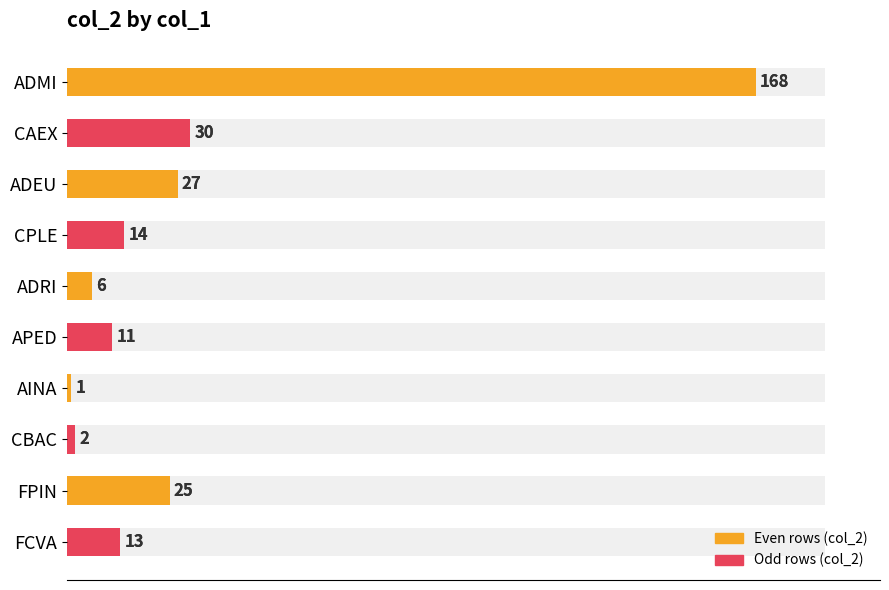

What is the change in value from CPLE to ADRI?

-8